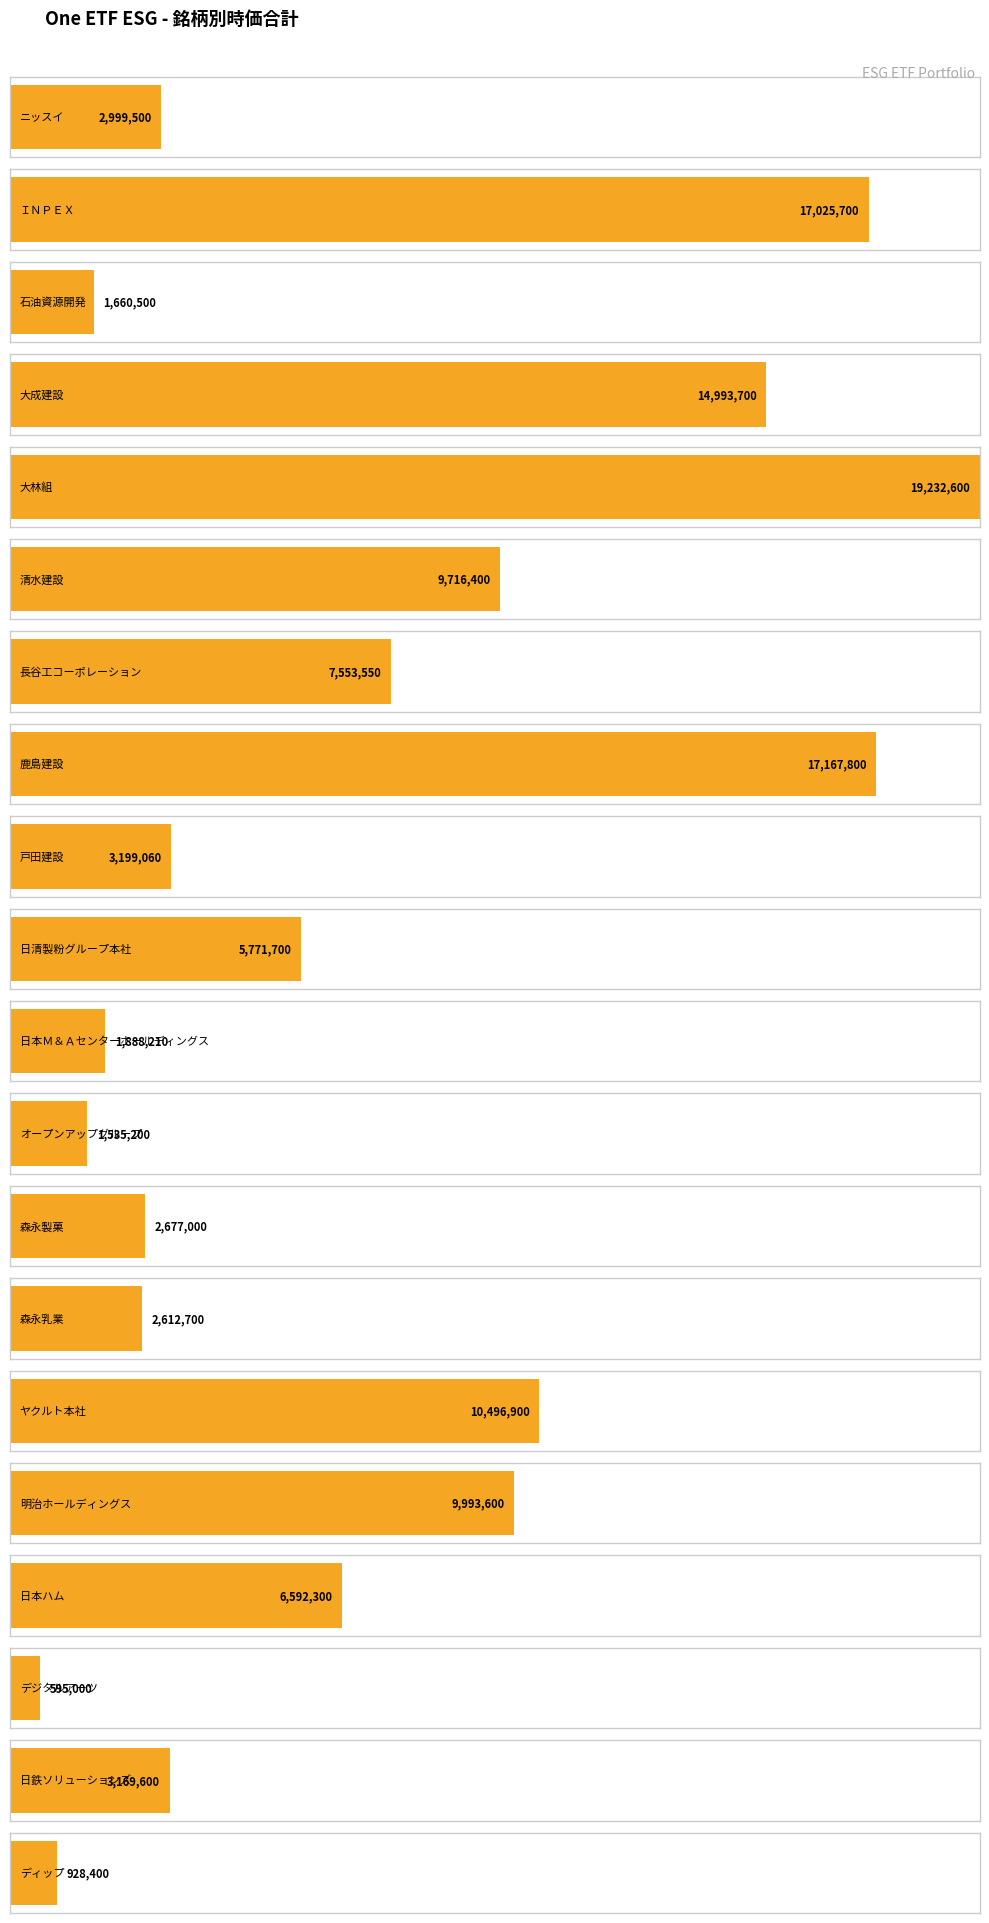

How many series are shown in this chart?

1